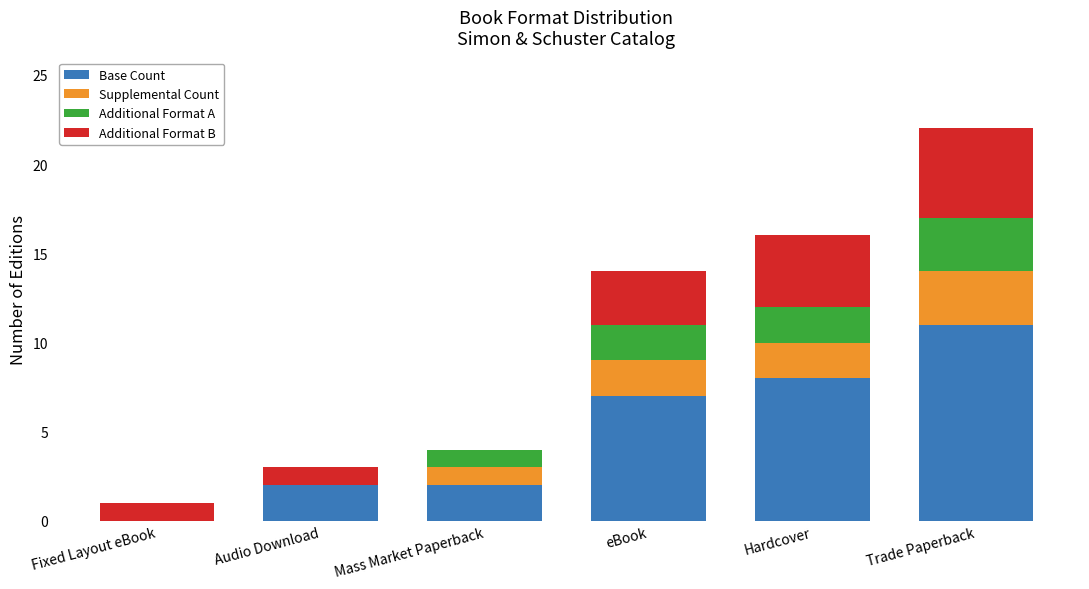

Which category has the highest value in the Base Count series?

Trade Paperback